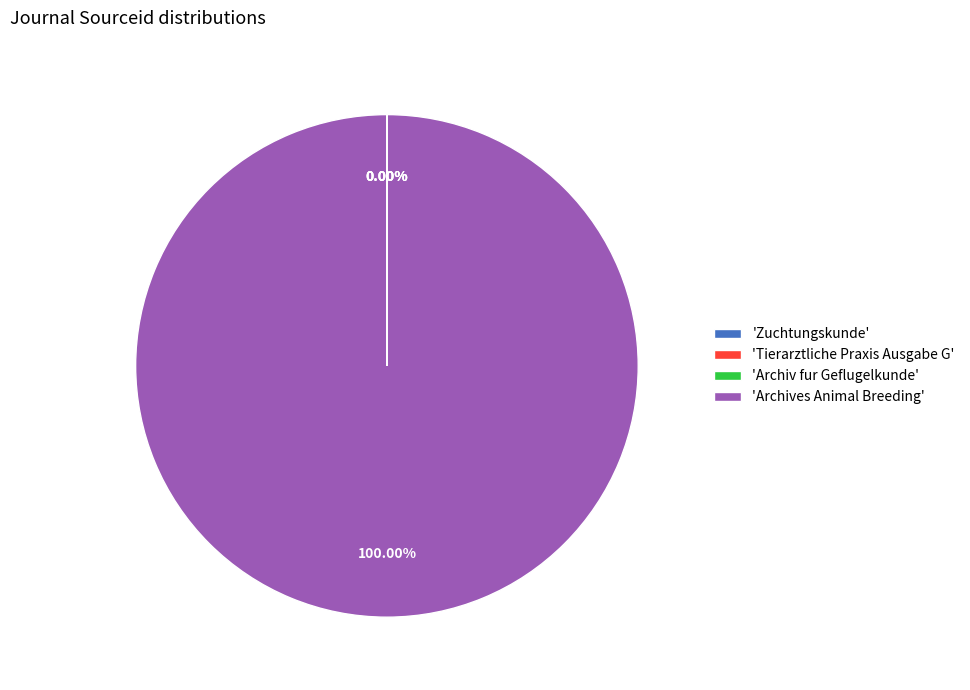

Is there a majority slice in this chart?

Yes